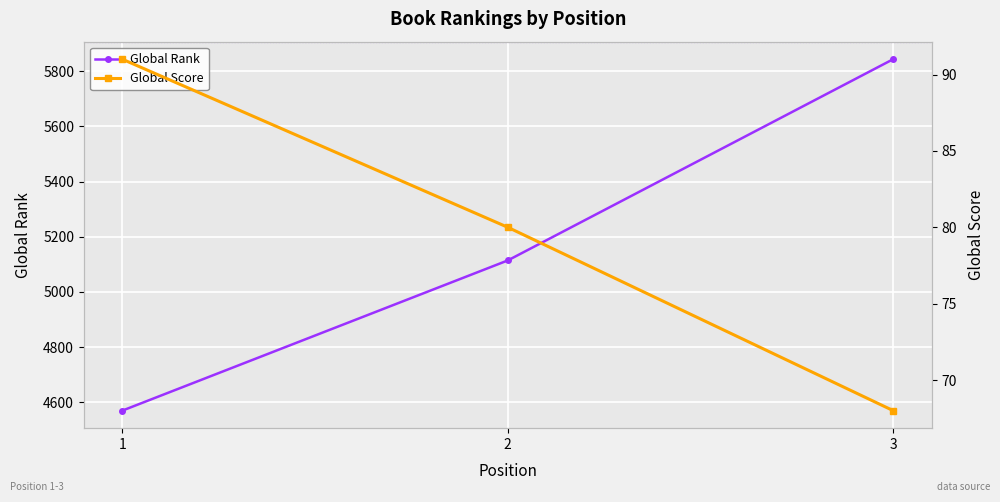

What is the difference between the maximum and minimum values in the Global Score series?

23